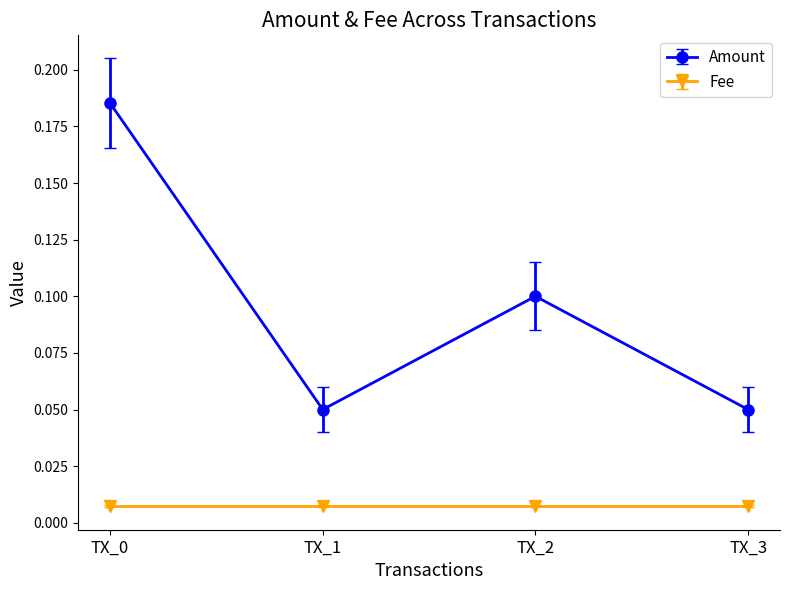

Between TX_0 and TX_2, which series saw the biggest shift?

Amount